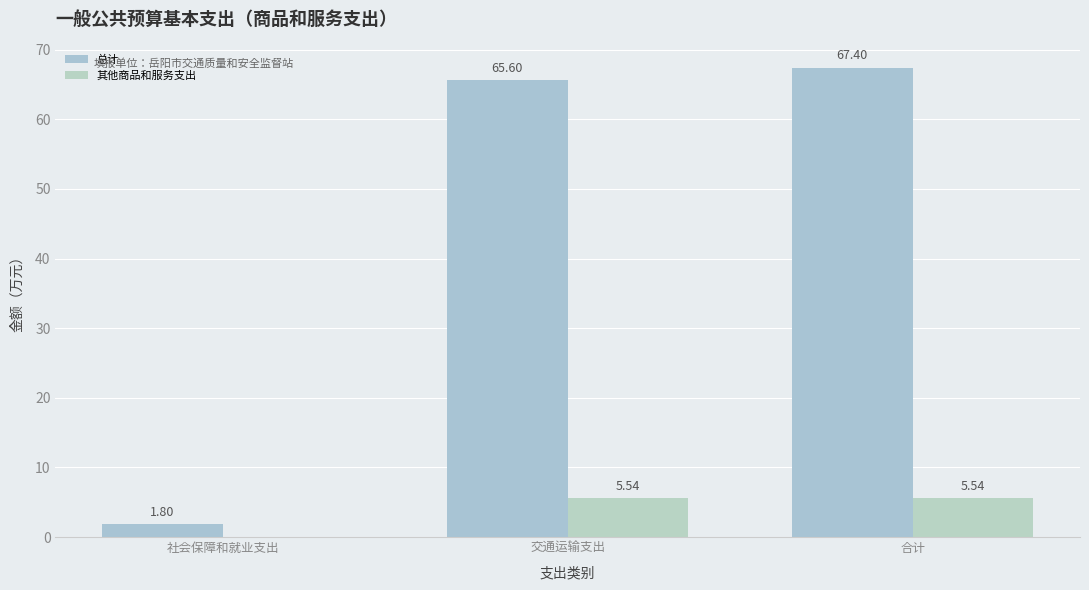

True or false: 总计 has a value of 65.6 at 交通运输支出.

True